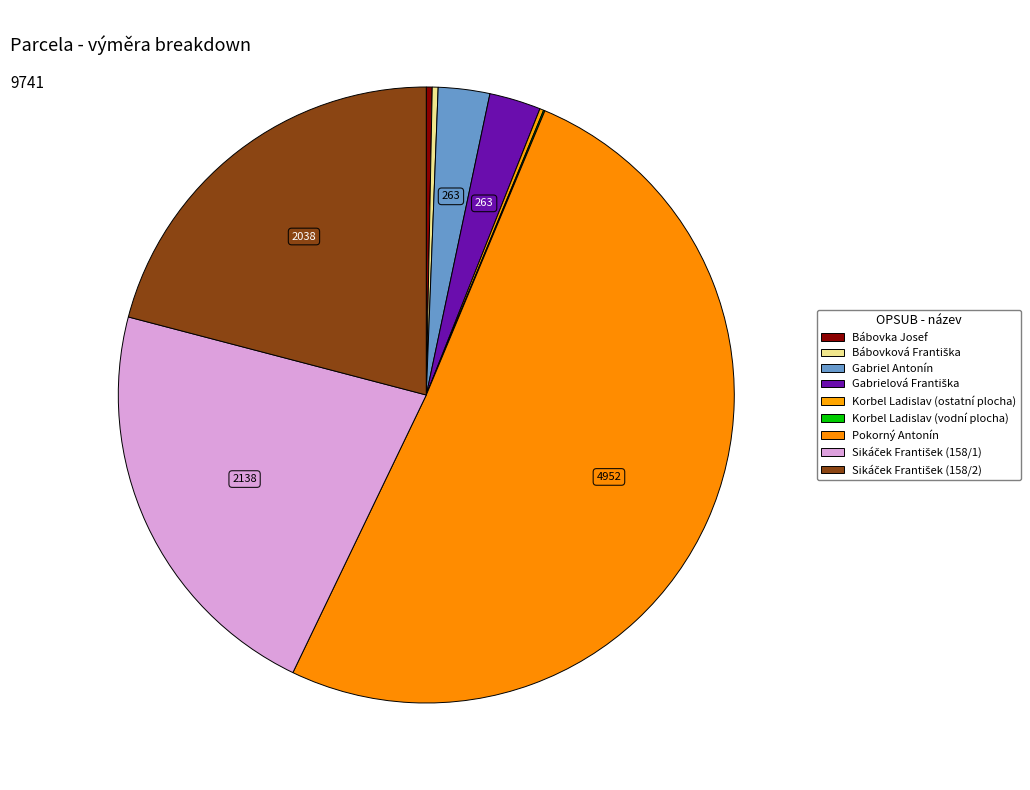

Rank the categories by value from highest to lowest.

Pokorný Antonín, Sikáček František (158/1), Sikáček František (158/2), Gabriel Antonín, Gabrielová Františka, Bábovka Josef, Bábovková Františka, Korbel Ladislav (ostatní plocha), Korbel Ladislav (vodní plocha)